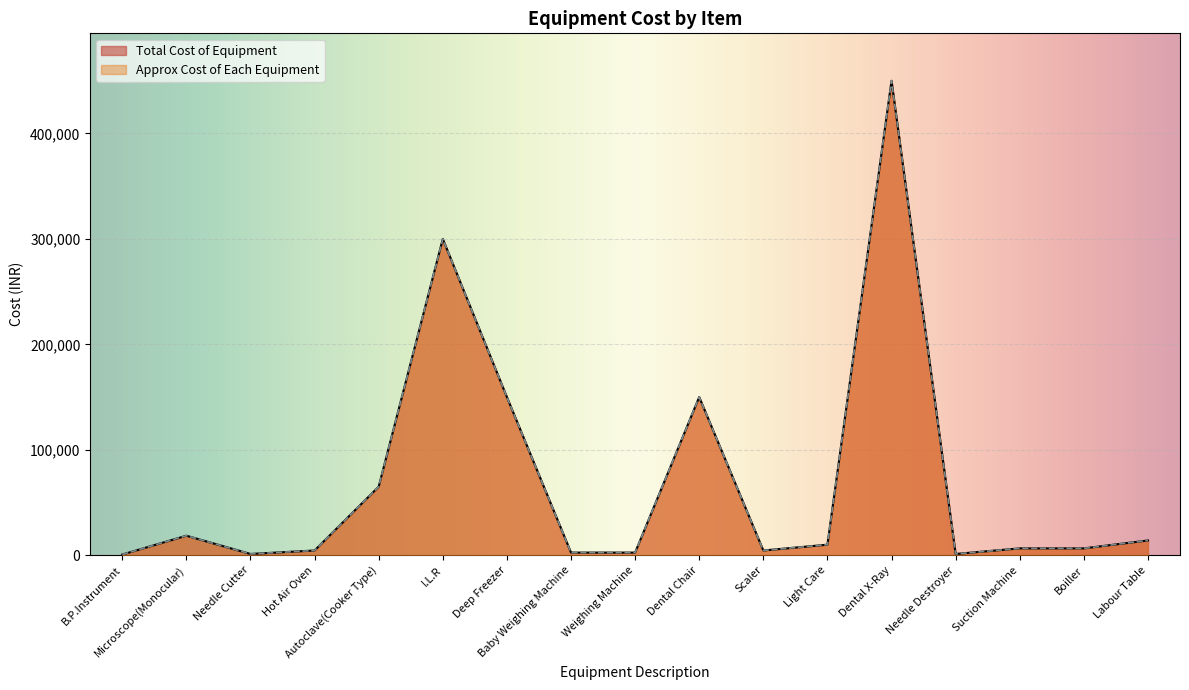

True or false: Approx Cost of Each Equipment and Total Cost of Equipment cross at least once.

False